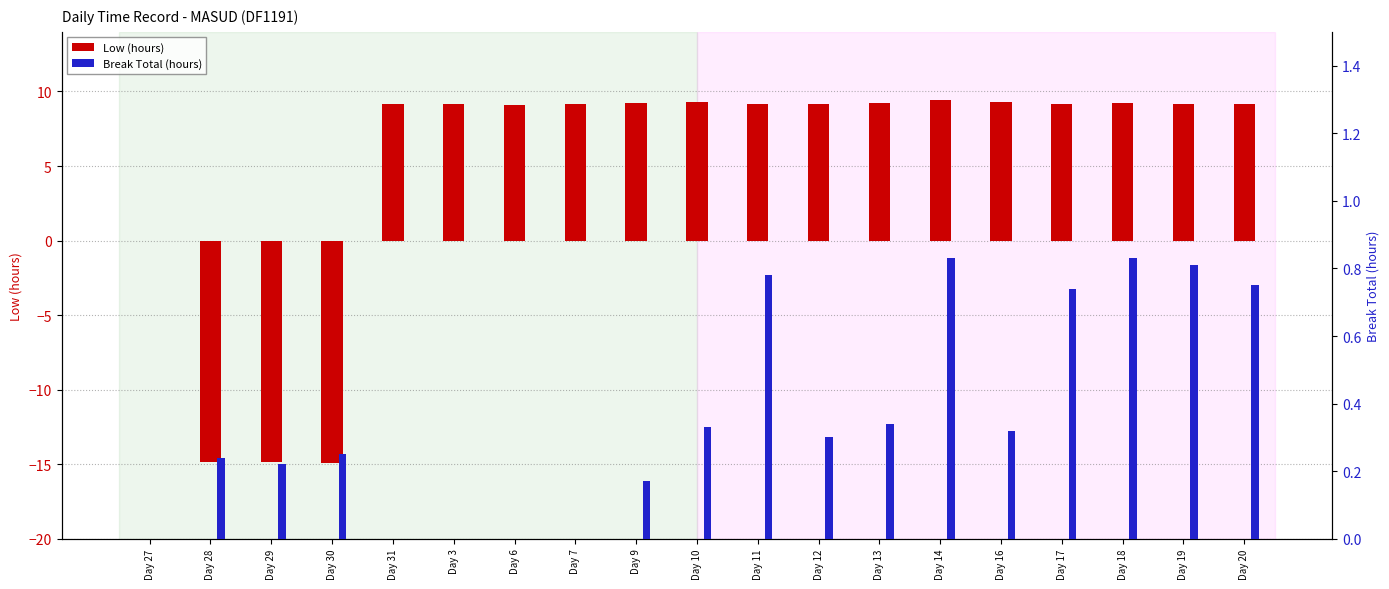

Where does the Low (hours) series first go above 9?

Day 31